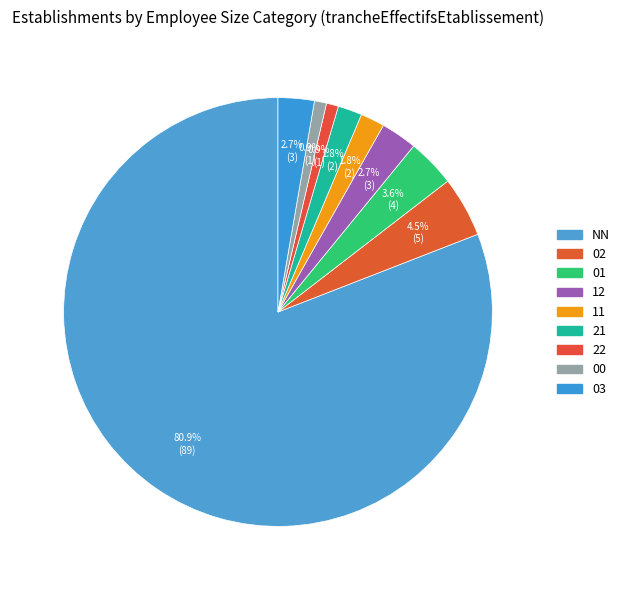

To the nearest percent, what is the difference between the 02 and 11 slice percentages?

3%